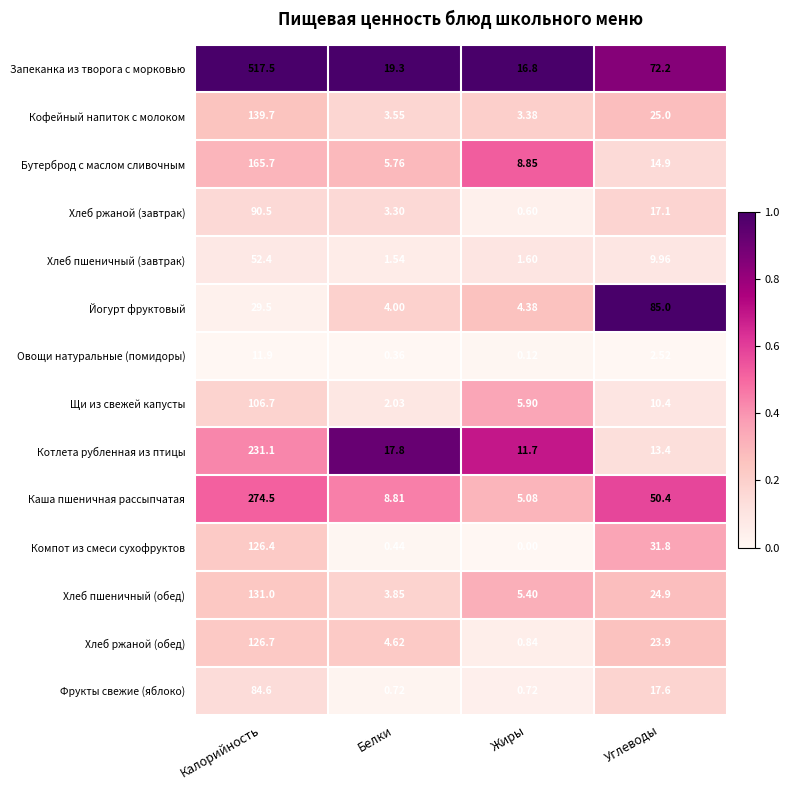

Where does the Хлеб пшеничный (завтрак) series first go above 9?

Калорийность